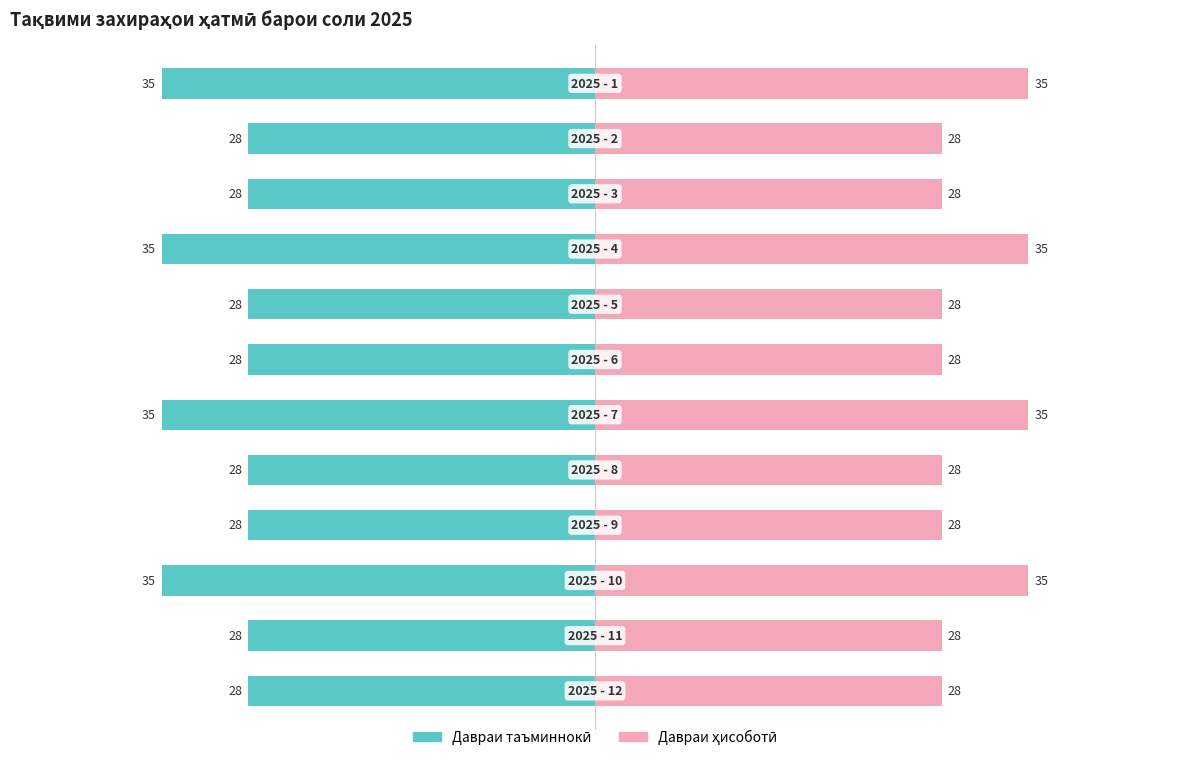

Between 1 and 10, which series saw the biggest shift?

Давраи таъминнокӣ